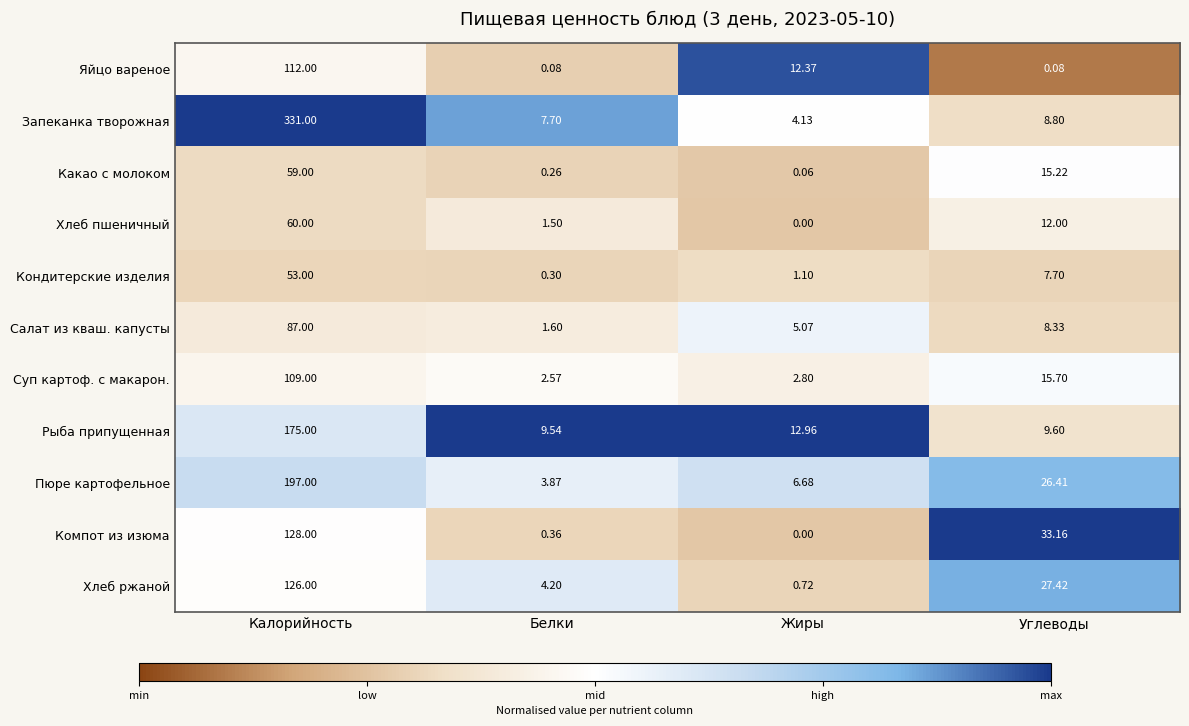

List the labels in order of Хлеб ржаной value, largest first.

Калорийность, Углеводы, Белки, Жиры